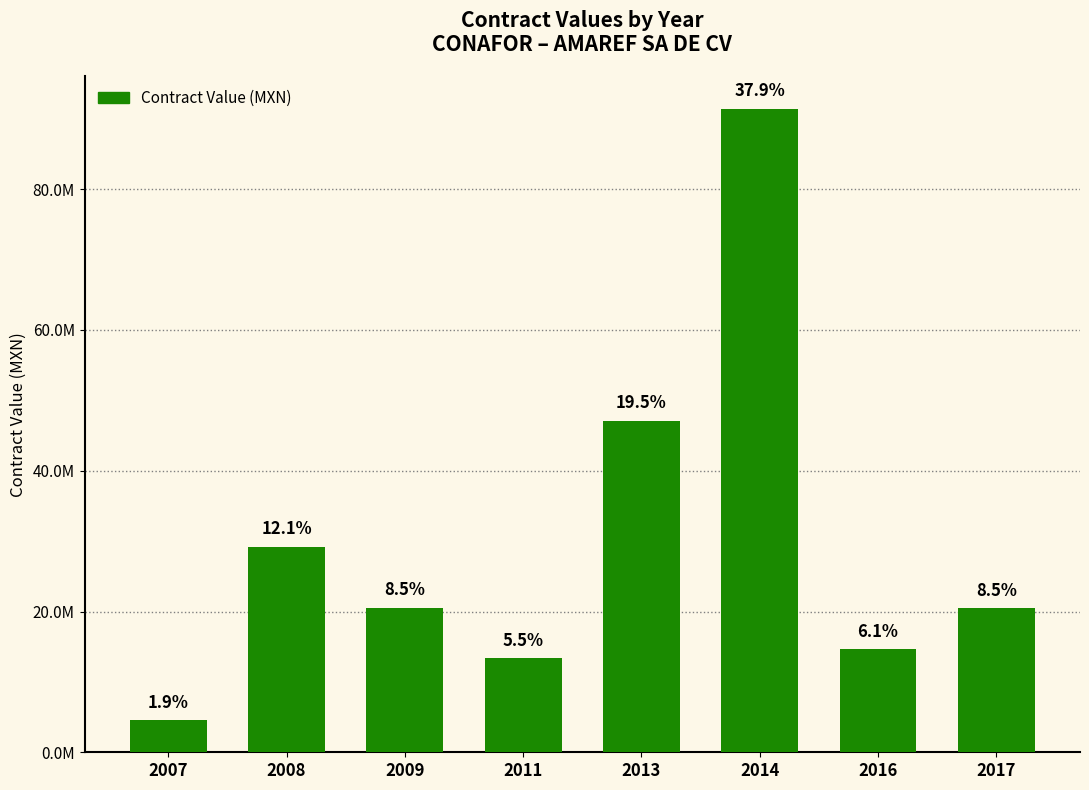

Does the chart contain any negative values?

No